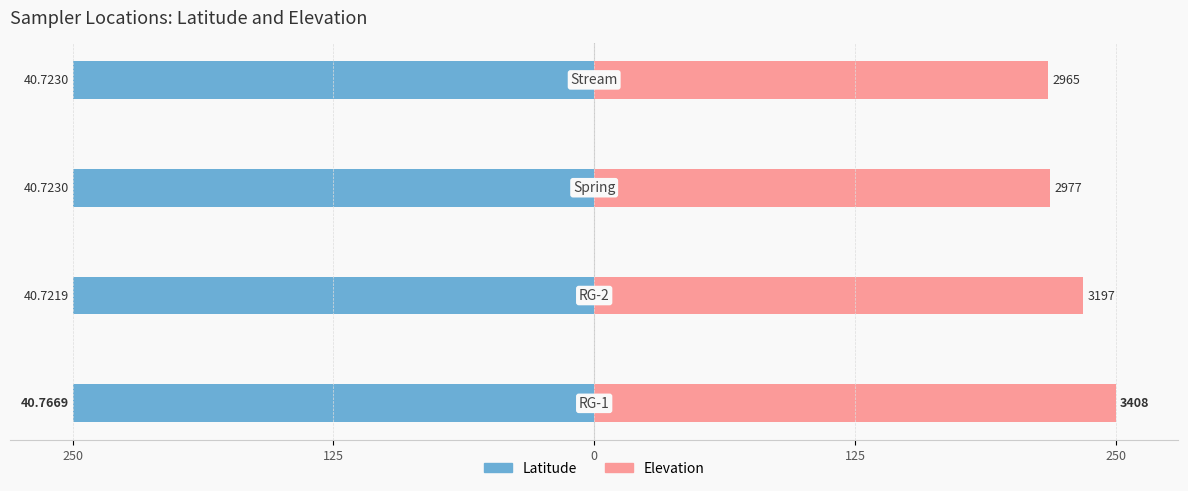

What is the spread (max minus min) of values at 0?

468.1